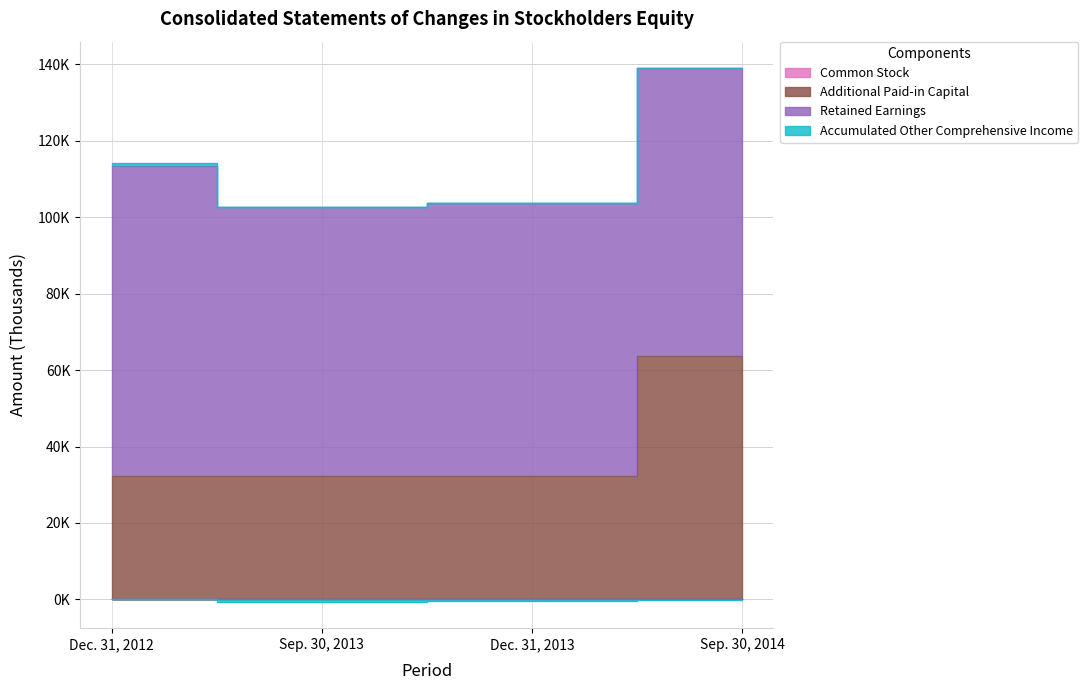

What is the average value of the Common Stock series?

95